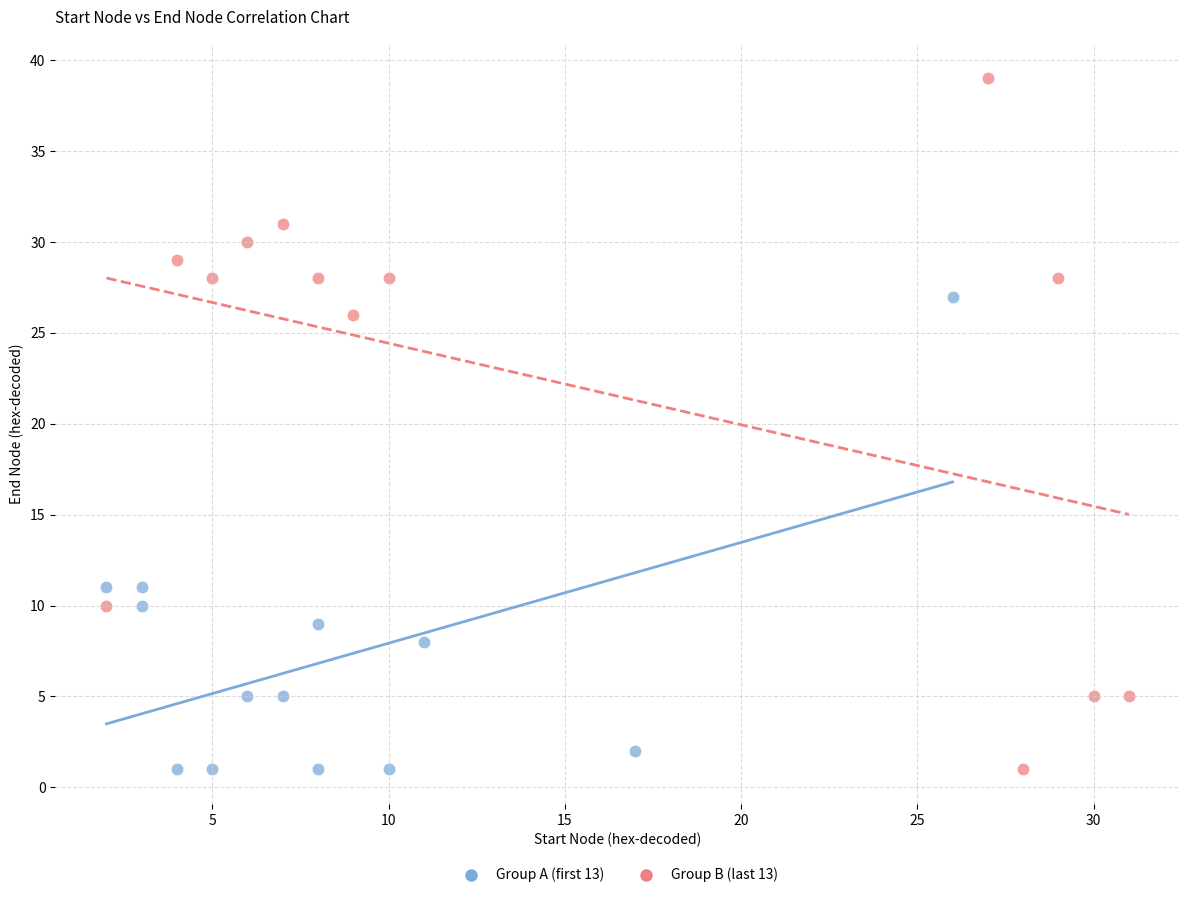

Which series has the largest Y range (max minus min)?

Group B (last 13)